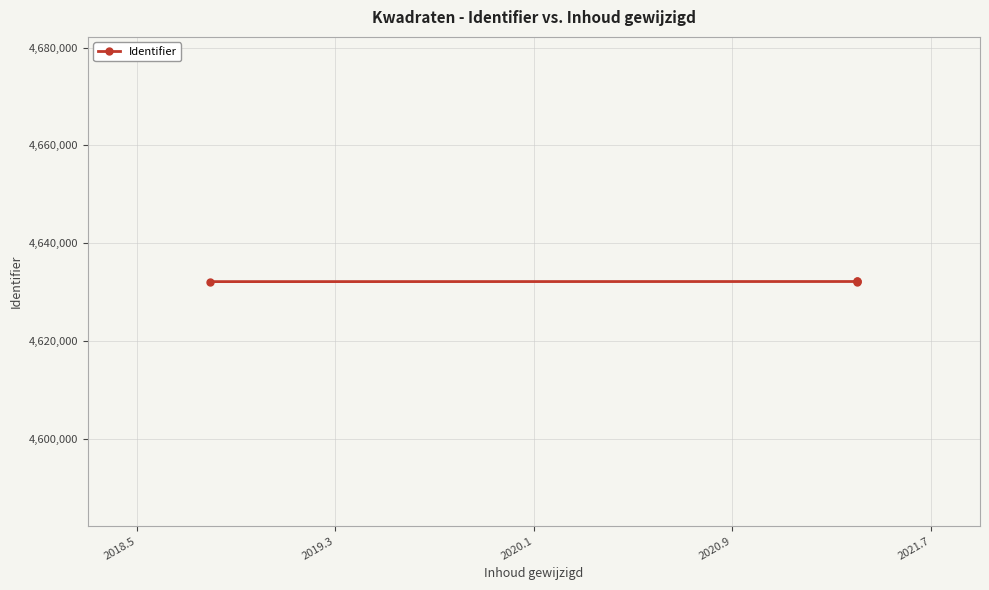

How many values are below 4632187?

2